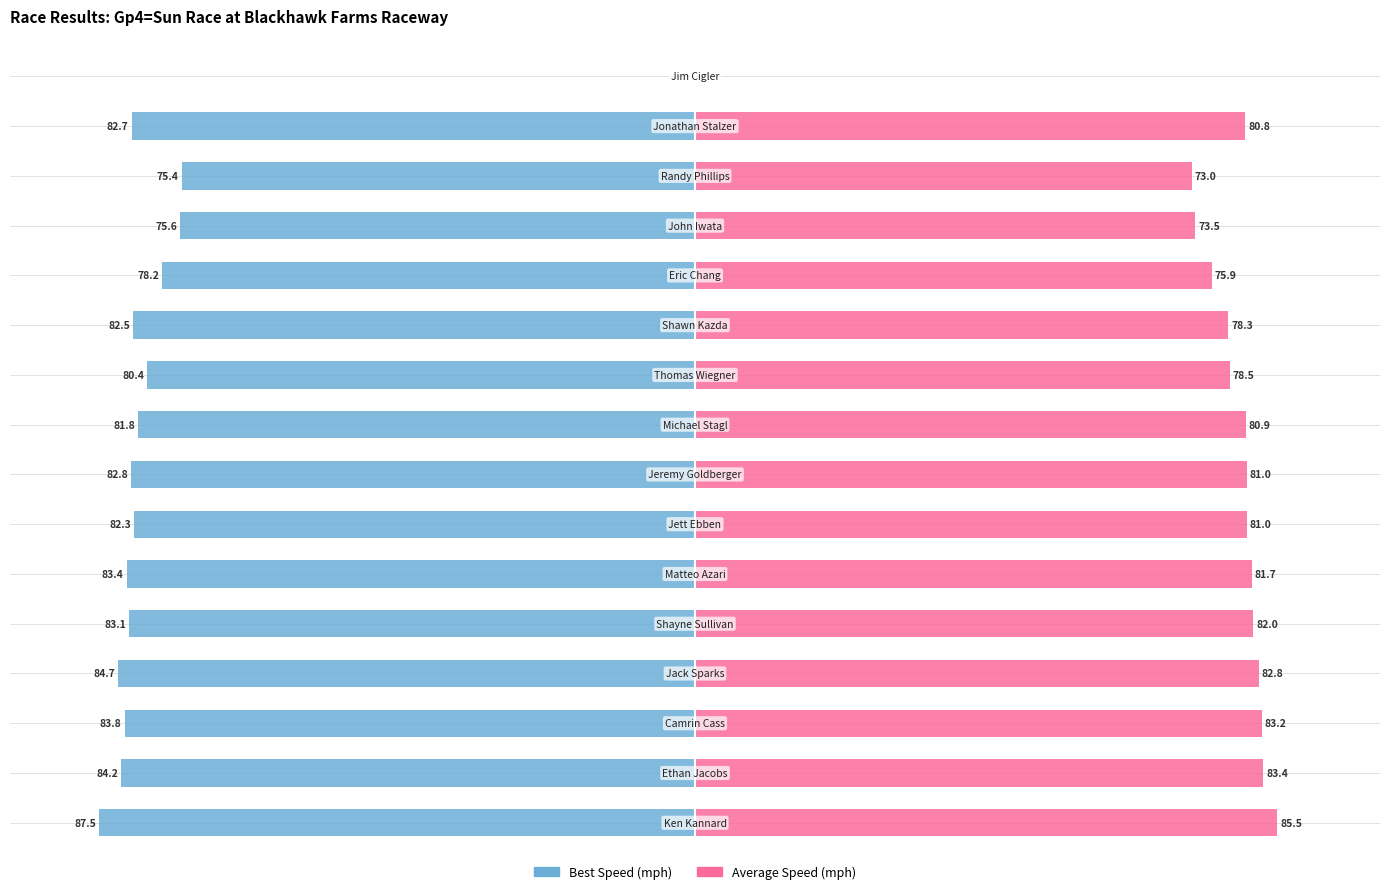

Which series changed the most between −150 and 14?

Average Speed